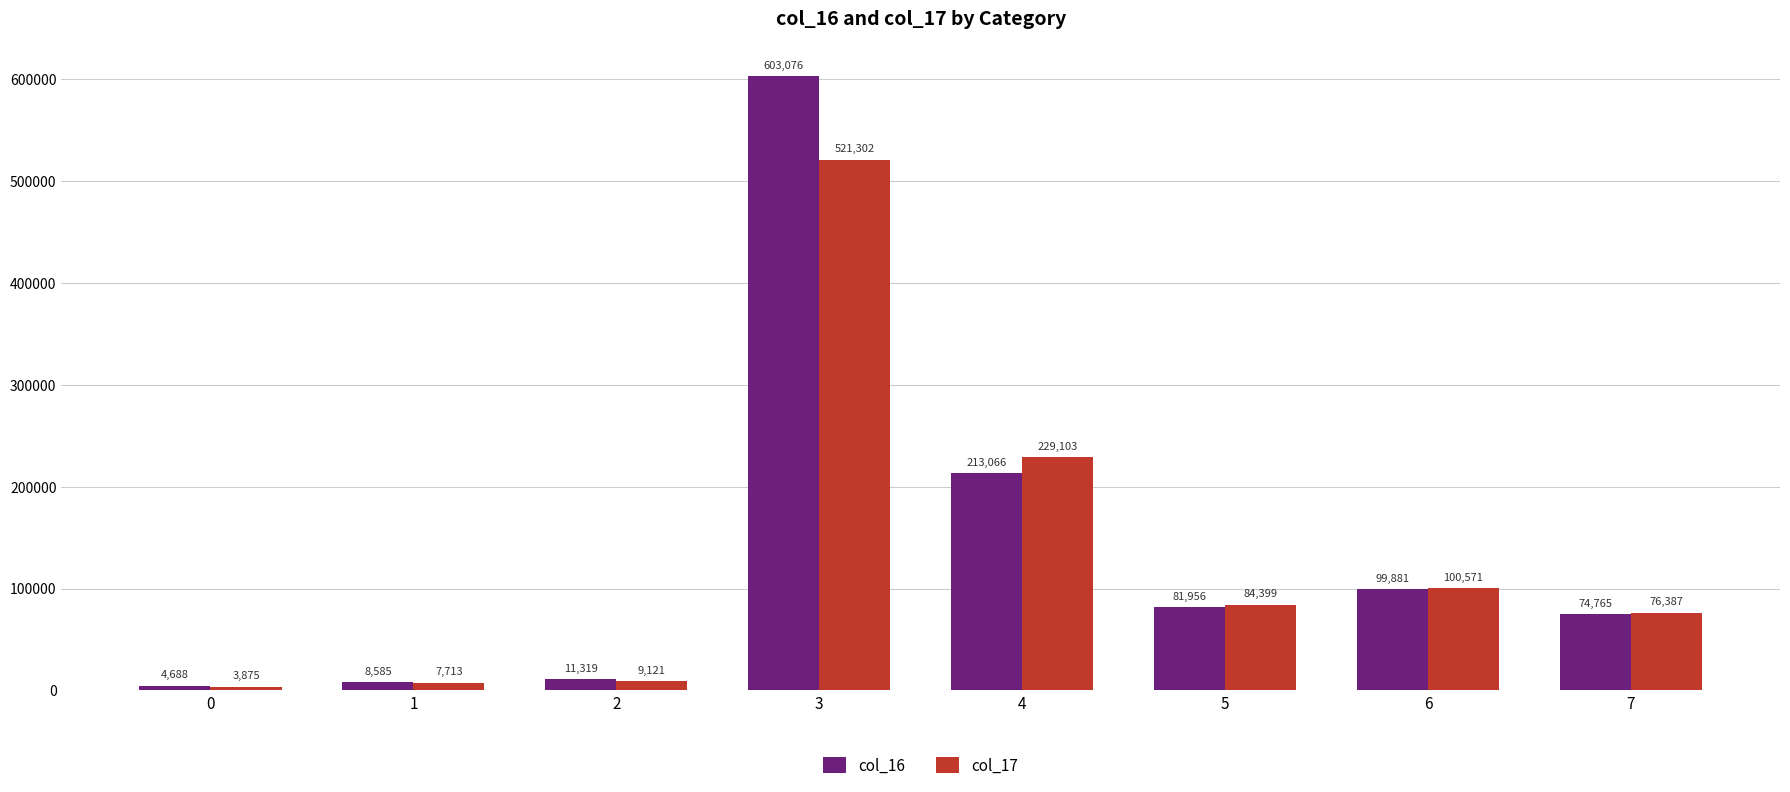

Rank the series at 5 from highest to lowest value.

col_17, col_16